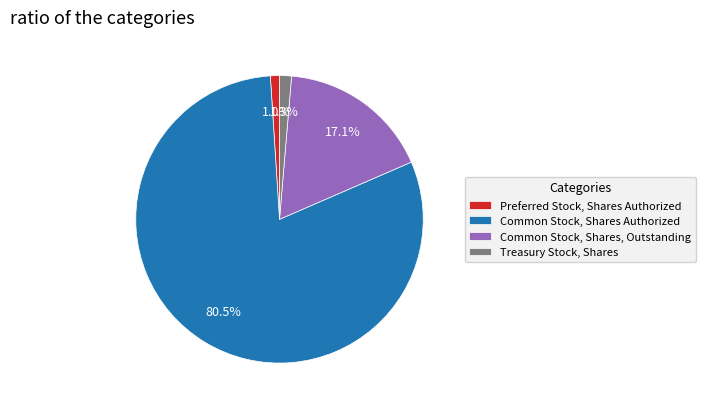

What is the majority slice?

Common Stock, Shares Authorized